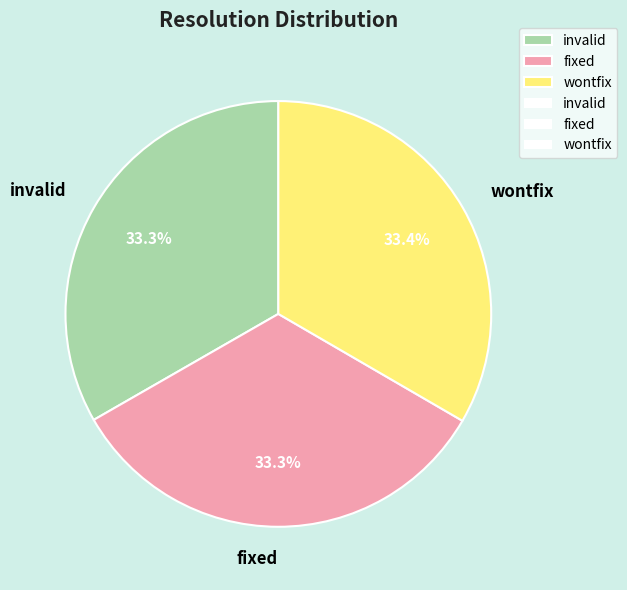

What is the ratio of the value at wontfix to the value at fixed?

1.0